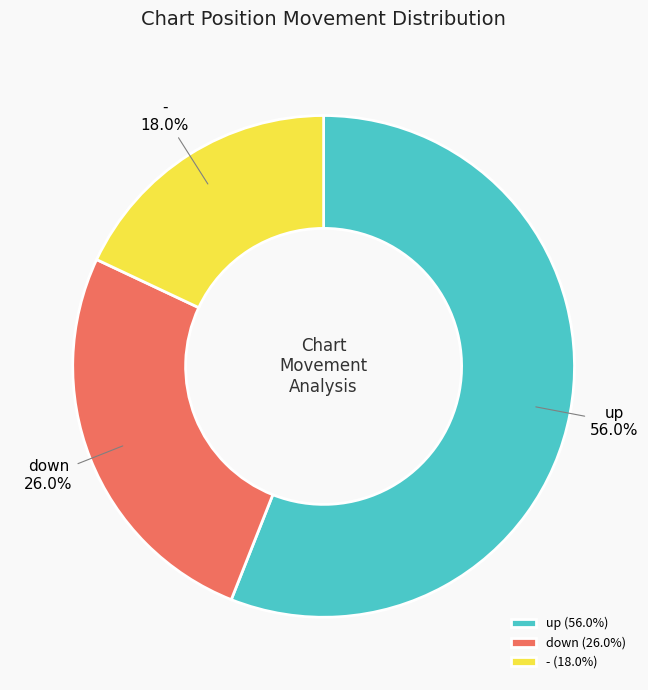

Rank the categories by value from highest to lowest.

up, down, -